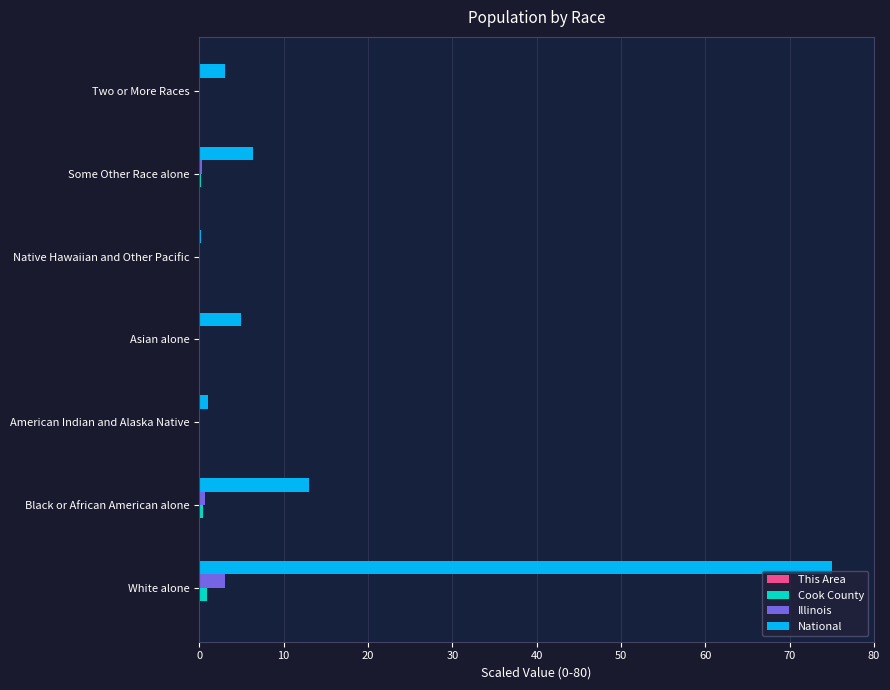

What is the sum of all Illinois values?

4.1